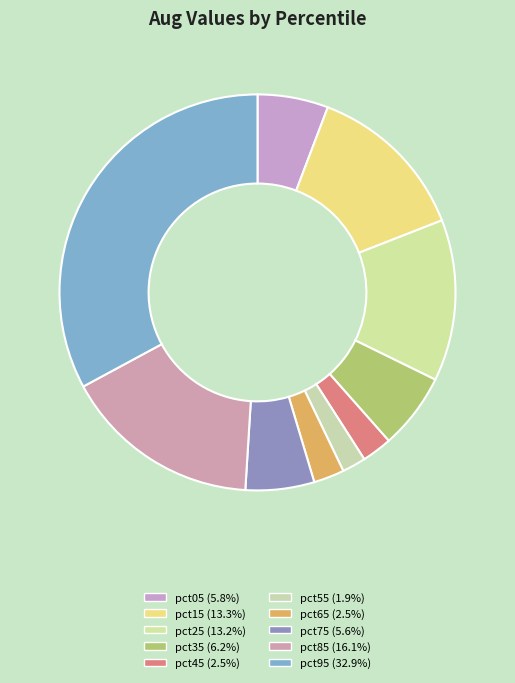

To the nearest percent, what is the average slice percentage?

10%